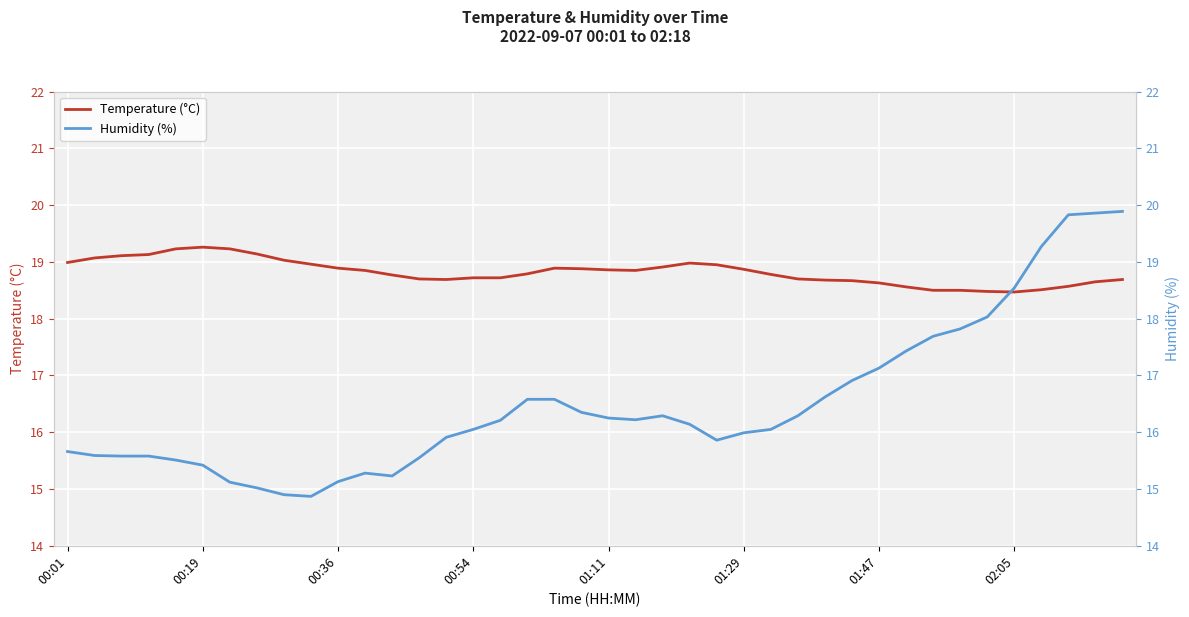

What is the smallest value displayed?

14.9